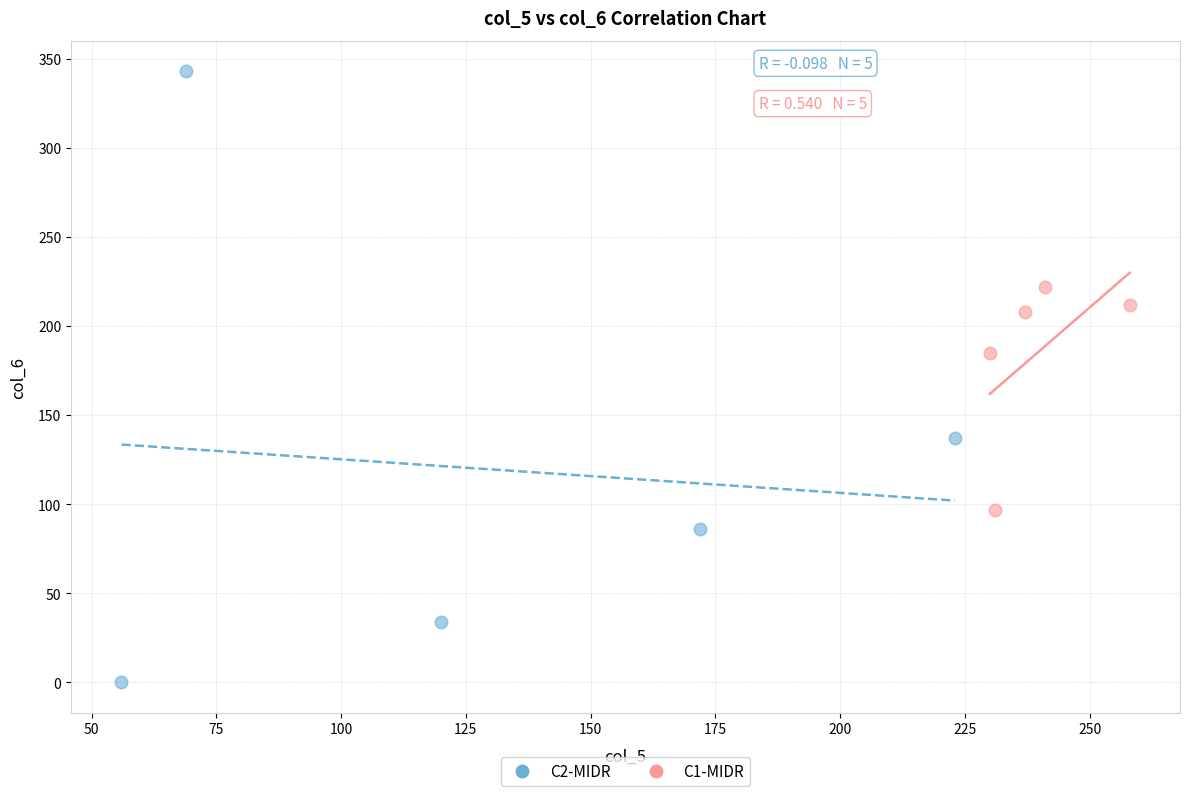

Which series contains the lowest Y value?

C2-MIDR